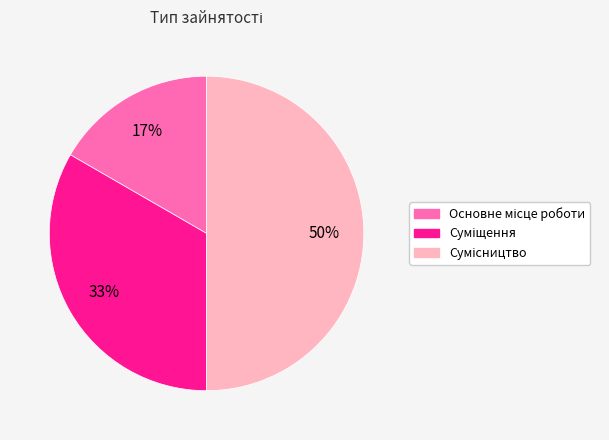

To the nearest percent, what is the difference between the largest and smallest slice percentages?

33%